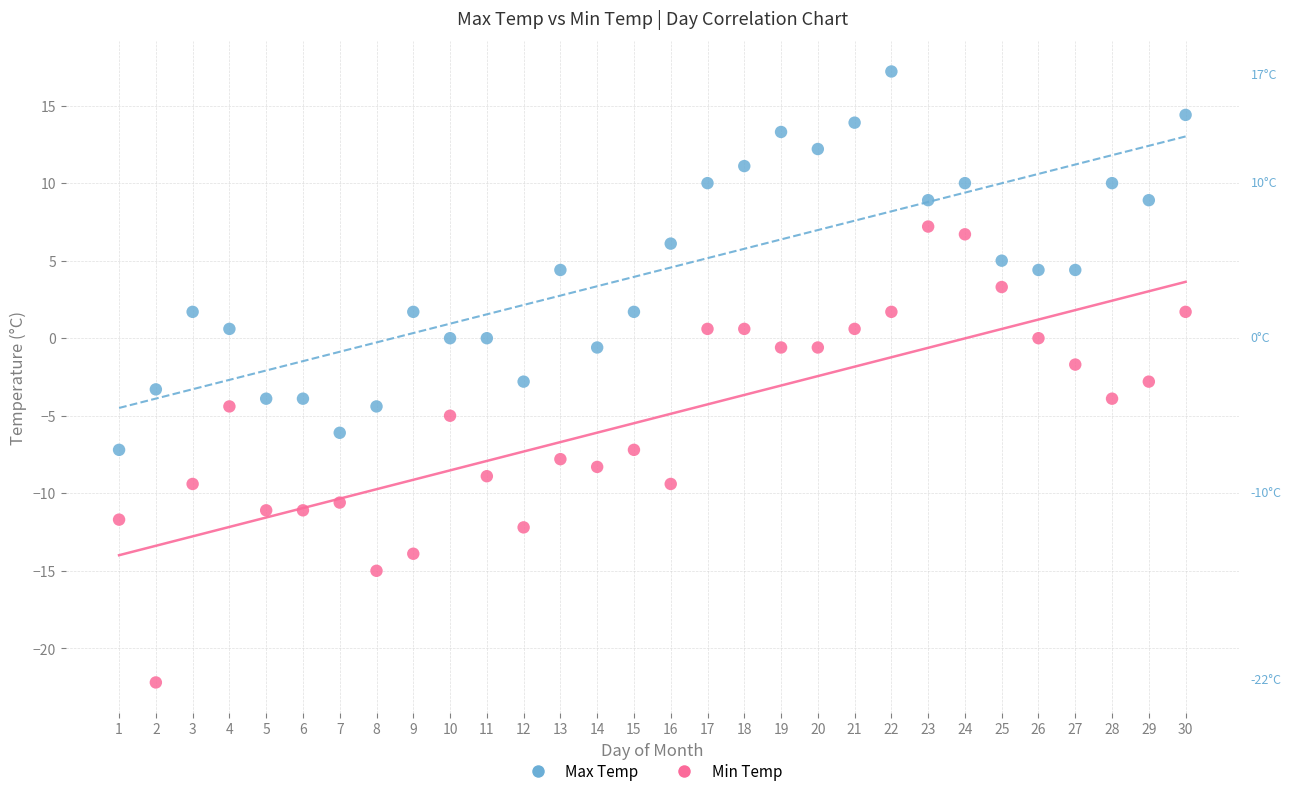

Across all data points, what is the range of X values (max minus min)?

29.0